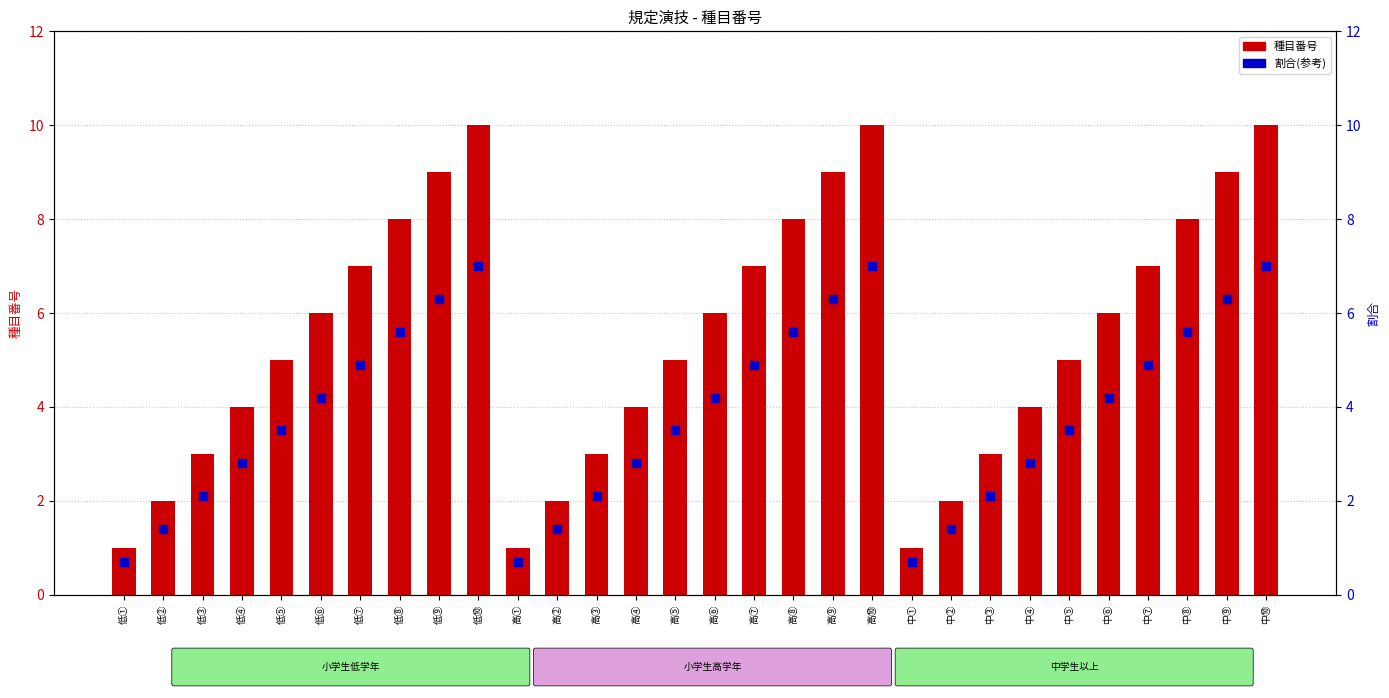

What is the total value across all series at 中①?

1.7